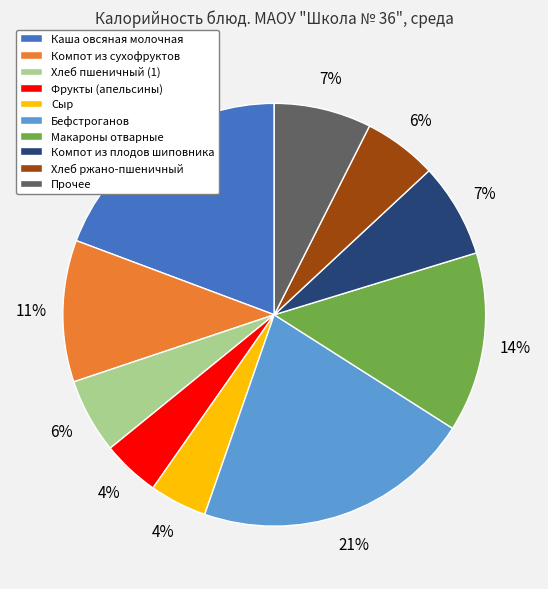

How many segments does this pie chart have?

10